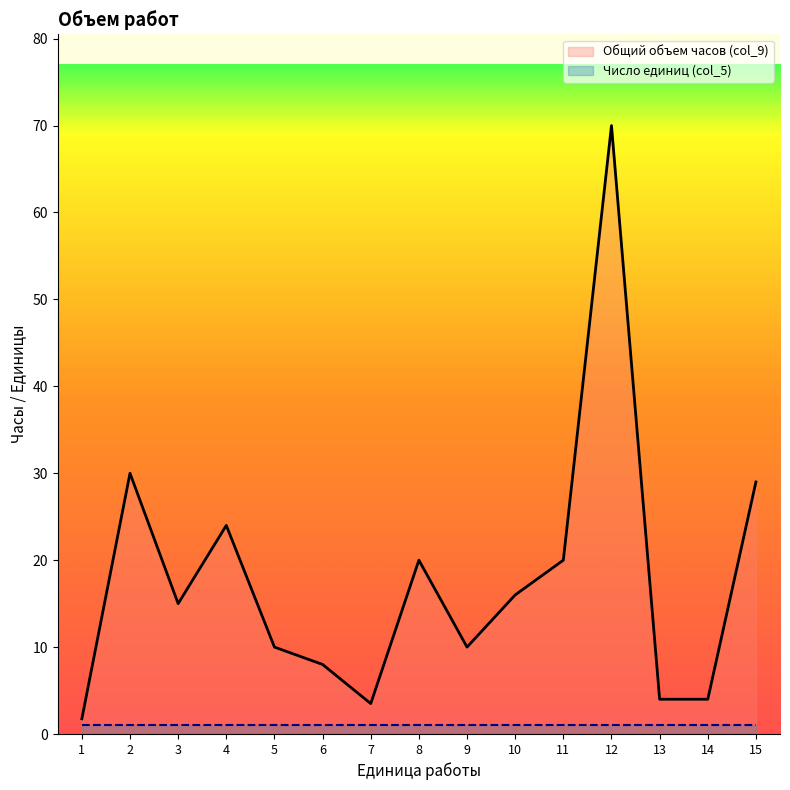

What is the difference between the maximum and minimum values?

68.2